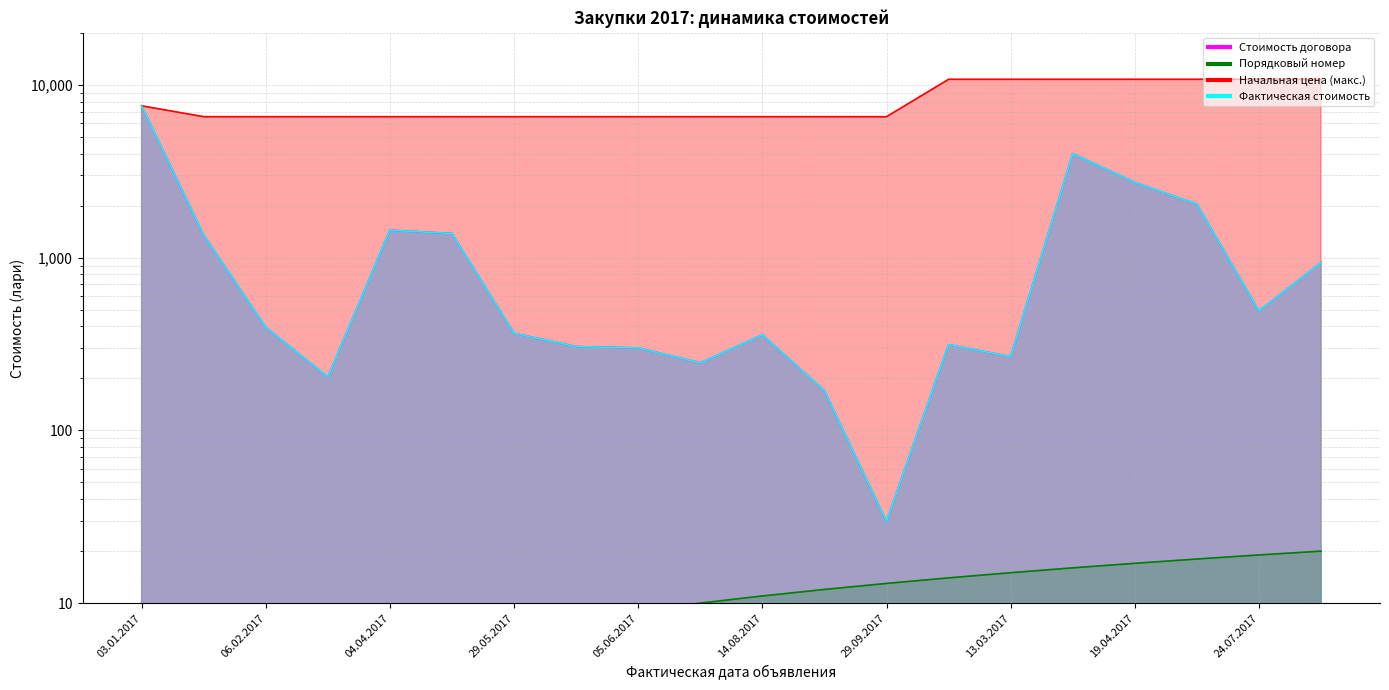

The Начальная цена (макс.) series shows 10015.6 at 06.02.2017. True or false?

False